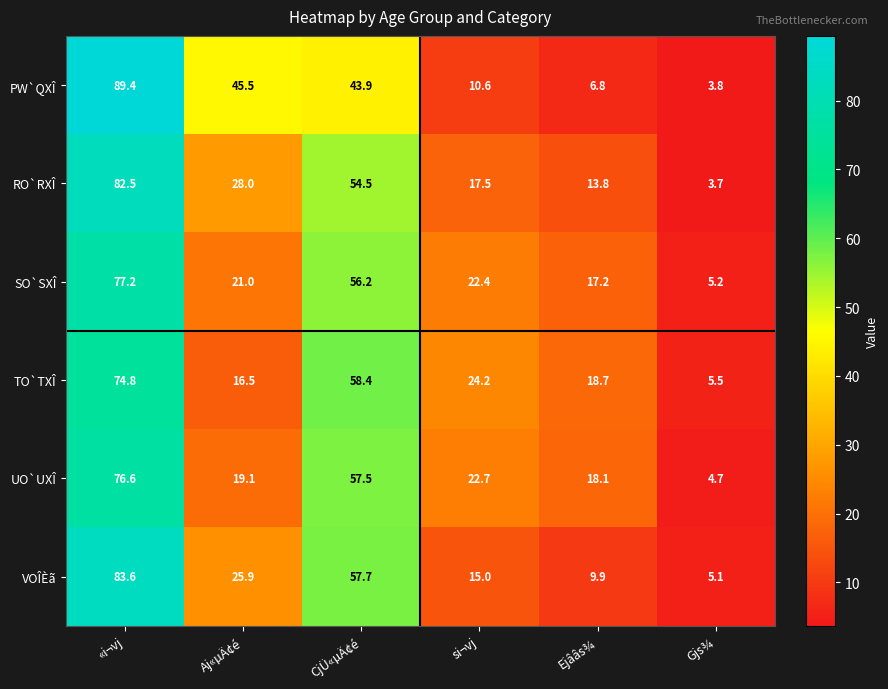

What is the total value across all series at Aj«µÄ¢é?

156.0